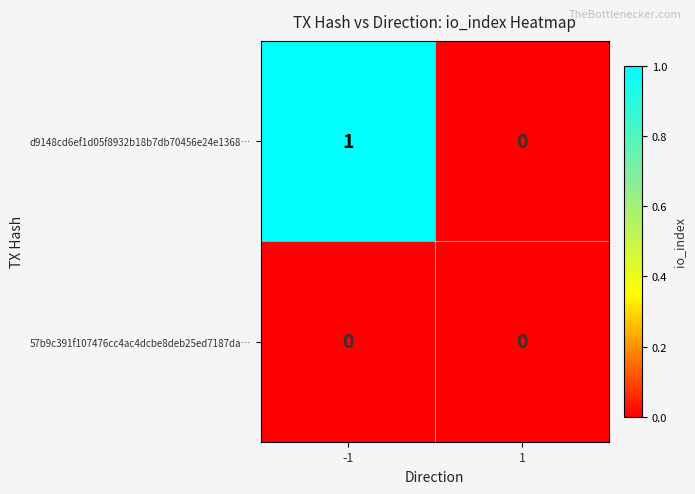

Rank the series at -1 from lowest to highest value.

57b9c391f107476cc4ac4dcbe8deb25ed7187da…, d9148cd6ef1d05f8932b18b7db70456e24e1368…